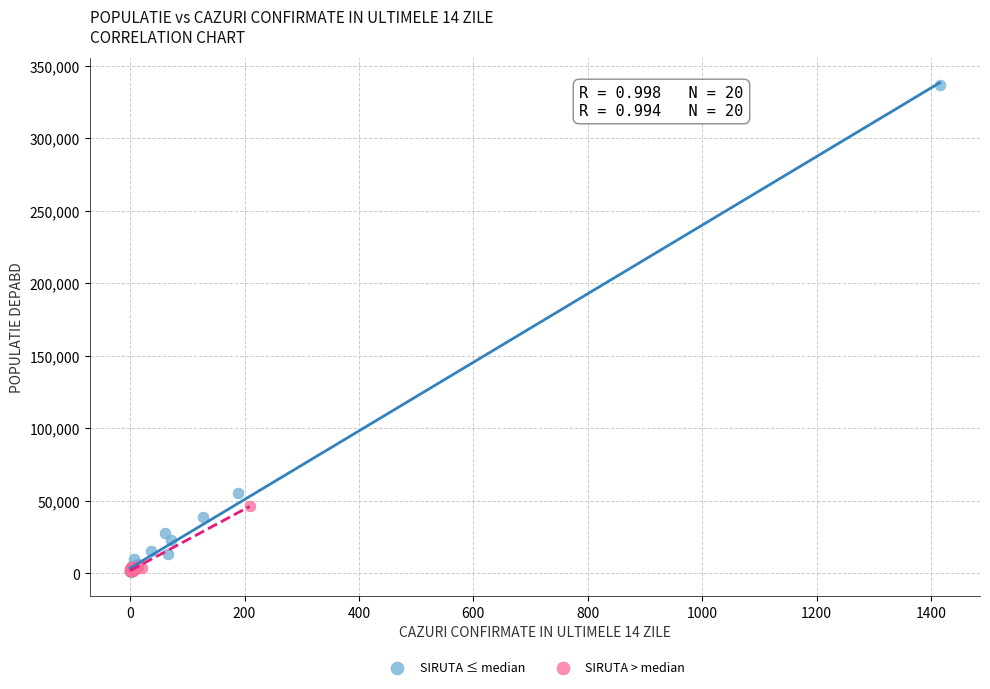

Which series has the widest spread of Y values?

SIRUTA ≤ median